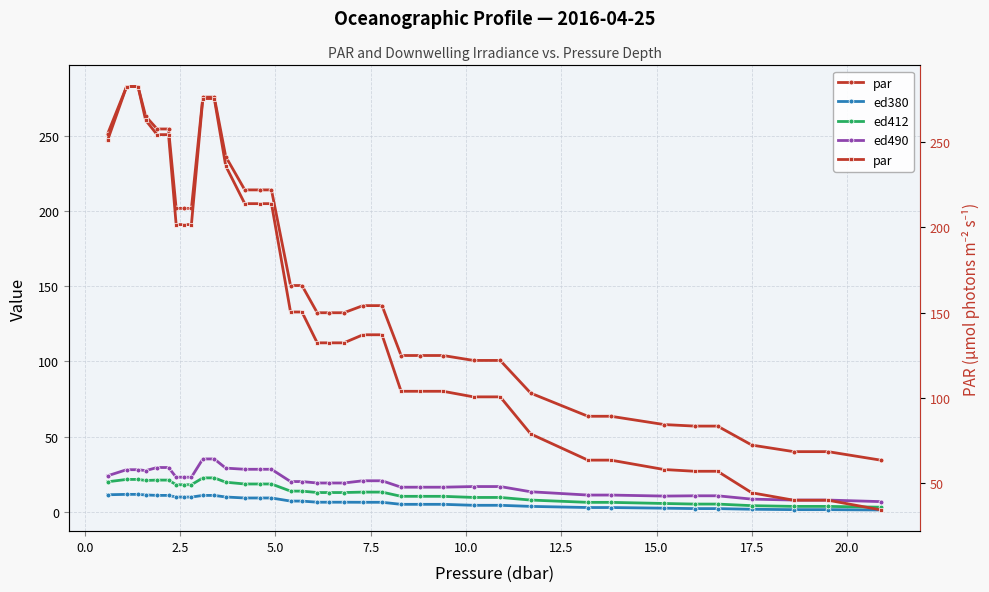

True or false: par and ed412 cross at least once.

False